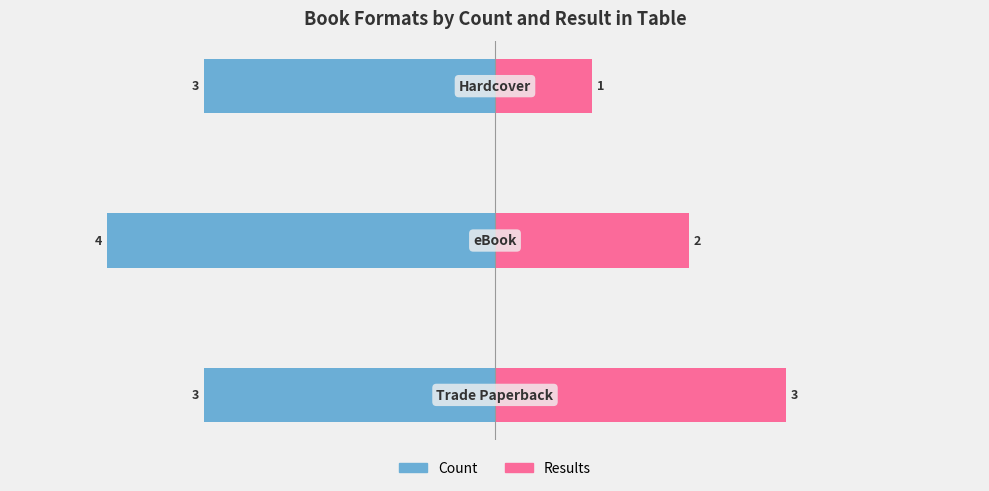

Is it true that Count equals -1 at 2?

False